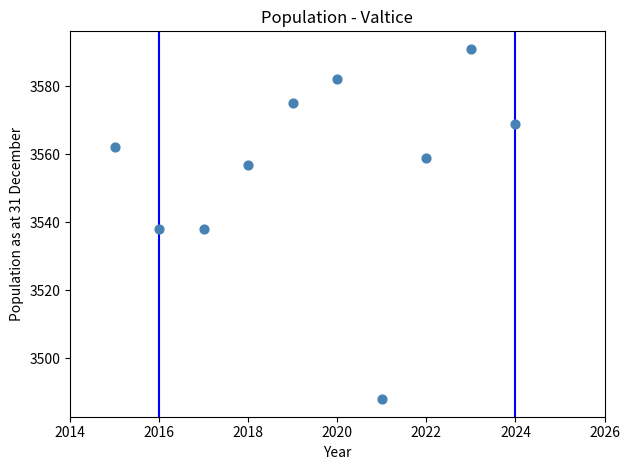

What is the range of Y values (max minus min)?

103